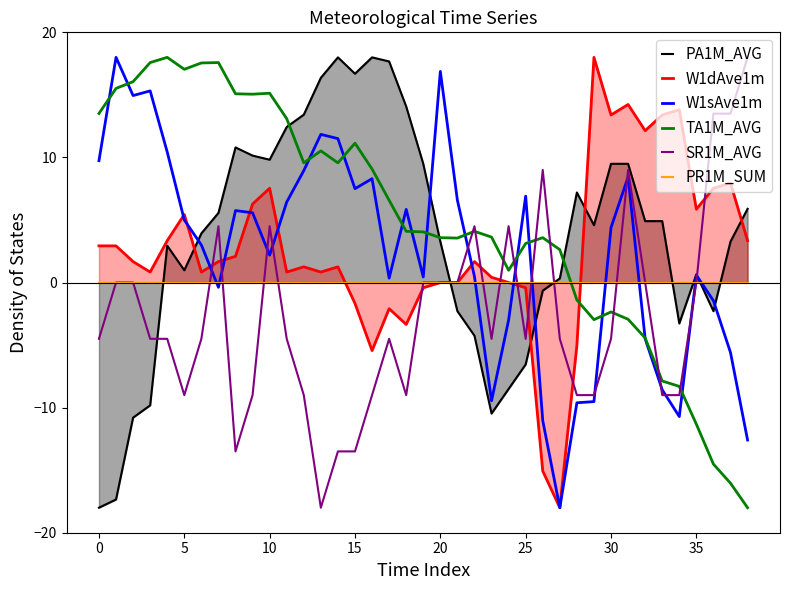

What is the minimum value shown in the chart?

-18.0